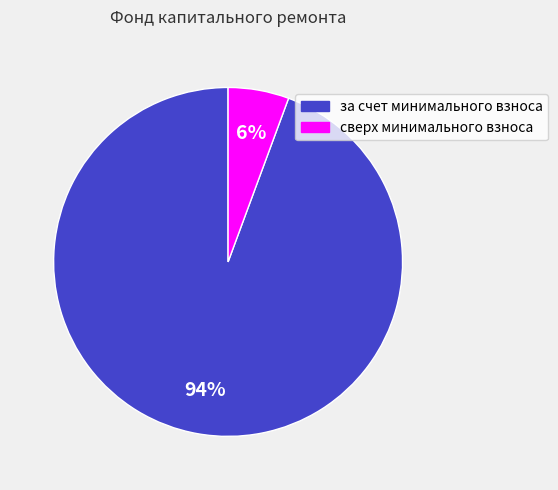

How many slices are in this pie chart?

2